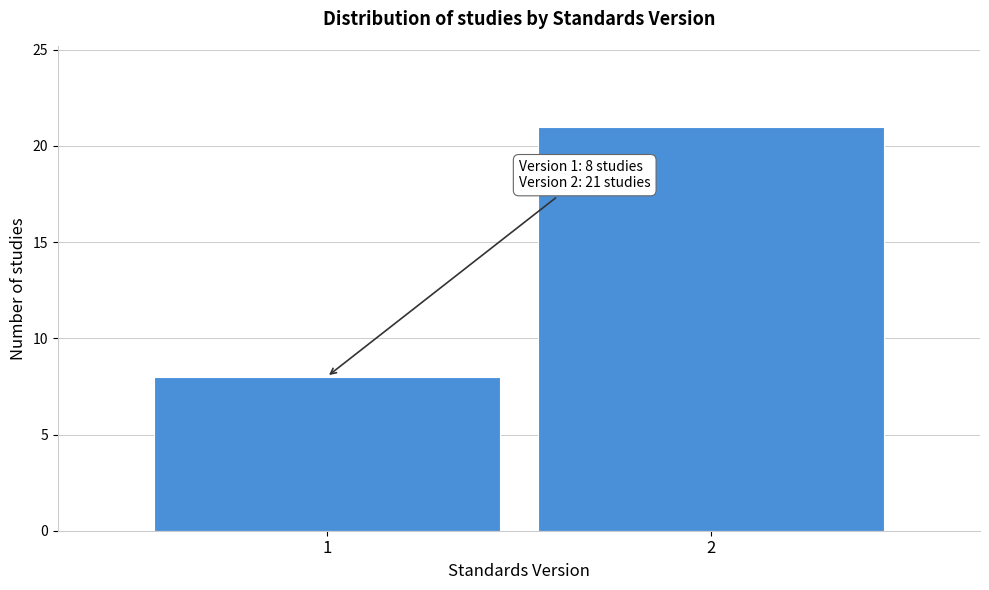

Reading right to left, what are all the values shown in this chart?

2=21	1=8